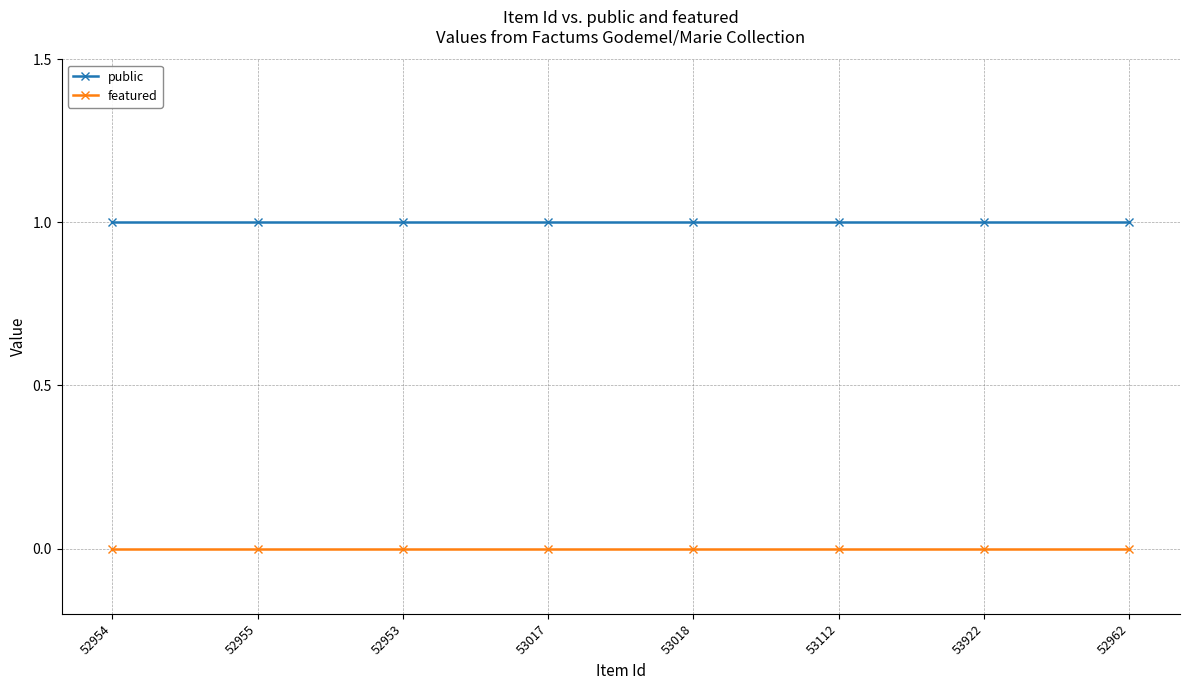

At how many categories does at least one series exceed 0?

8